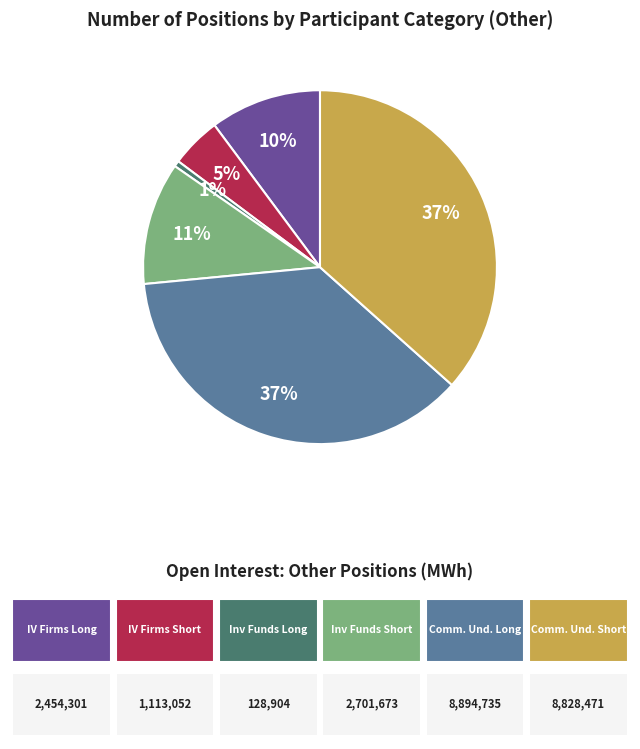

To the nearest percent, what is the difference between the largest and smallest slice percentages?

36%